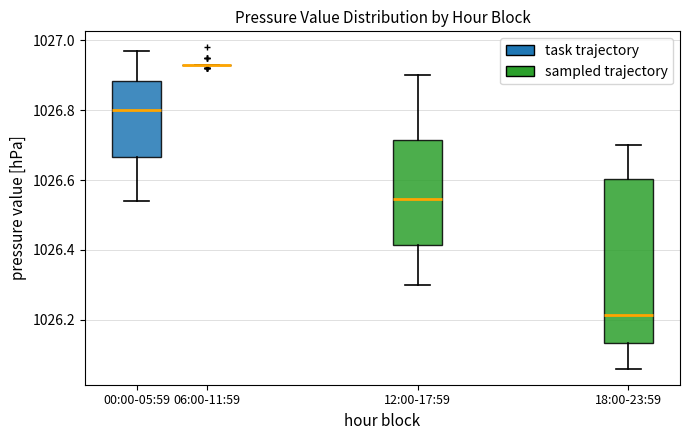

Reading left to right, read every box against the y-axis: the position of its median line, the range the box covers, and the ends of its whiskers. The values are not printed on the chart, so give them approximately, as read against the axis.

00:00-05:59: median 1026.80, box 1026.66 to 1026.88, whiskers 1026.54 to 1026.98
06:00-11:59: box collapsed to a line at 1026.94, whiskers 1026.94 to 1026.94
12:00-17:59: median 1026.54, box 1026.42 to 1026.72, whiskers 1026.30 to 1026.90
18:00-23:59: median 1026.22, box 1026.14 to 1026.60, whiskers 1026.06 to 1026.70